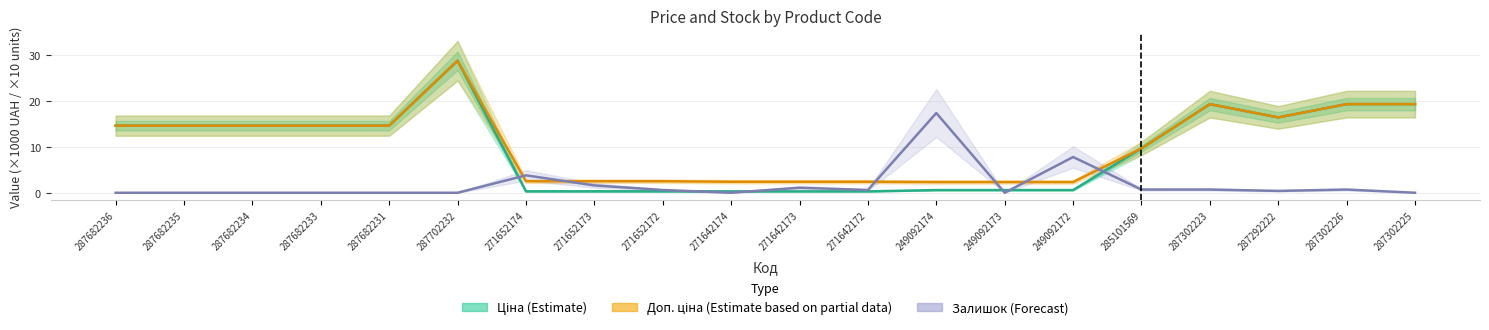

At which category is the sum across all series the highest?

287702232